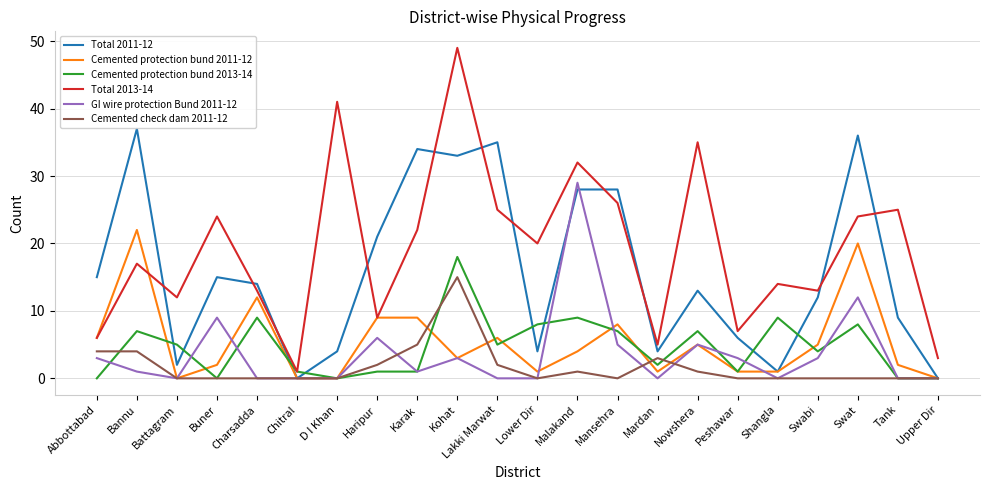

What is the difference between the second highest and minimum values in the Total 2013-14 series?

40